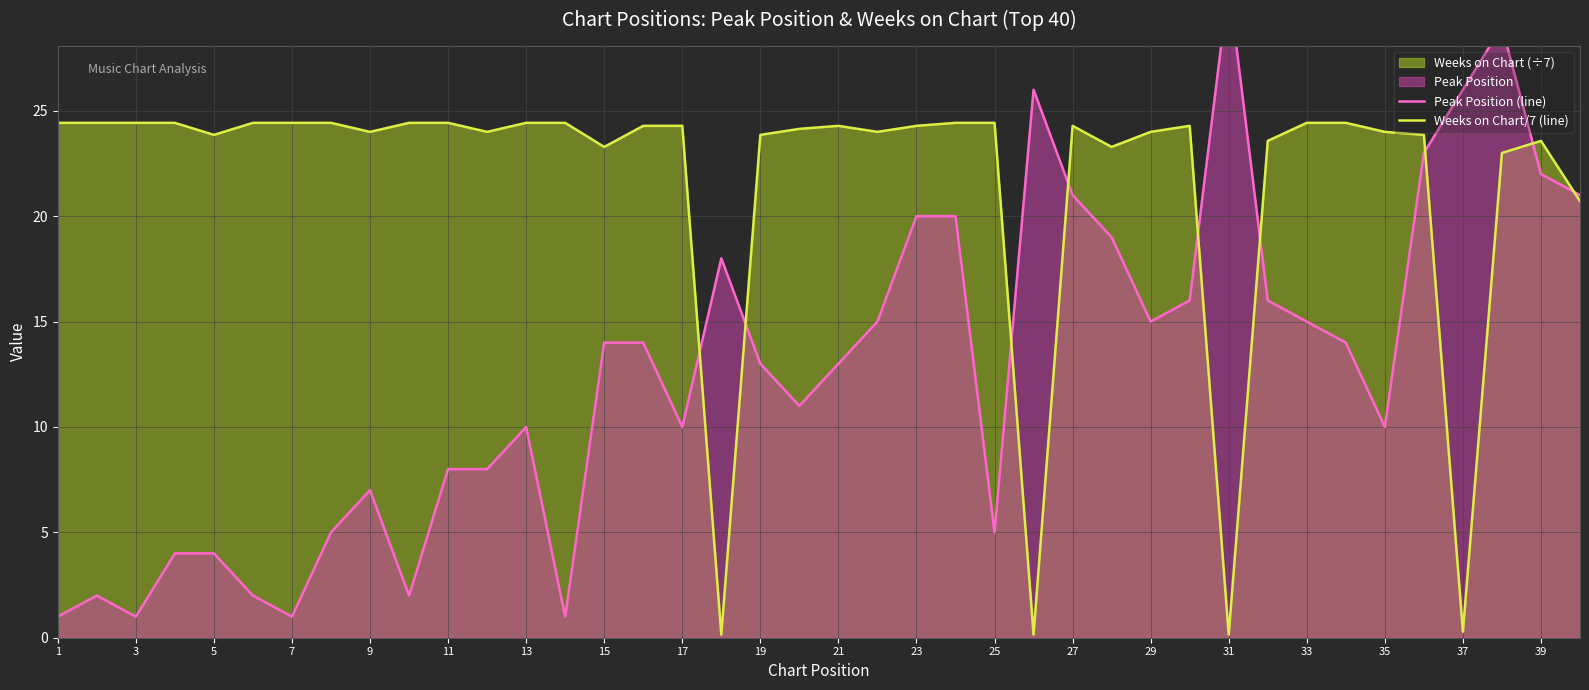

True or false: Weeks on Chart/7 (line) has a value of 24.4 at 11.

True